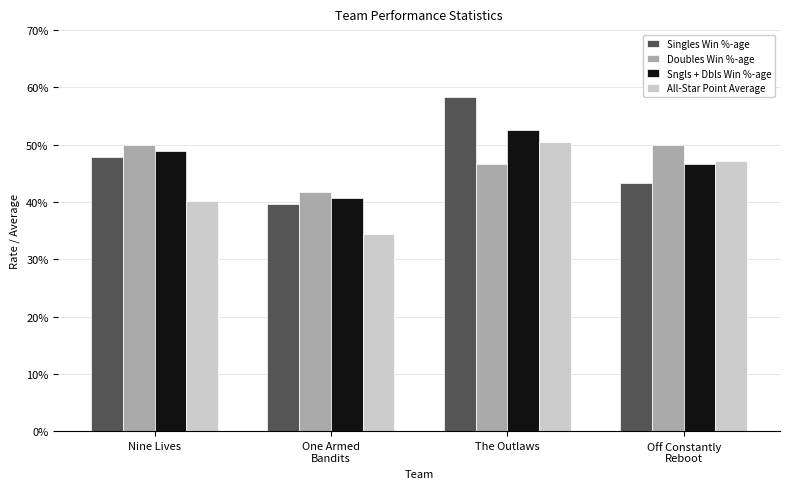

Which series has the largest range (max minus min)?

Singles Win %-age